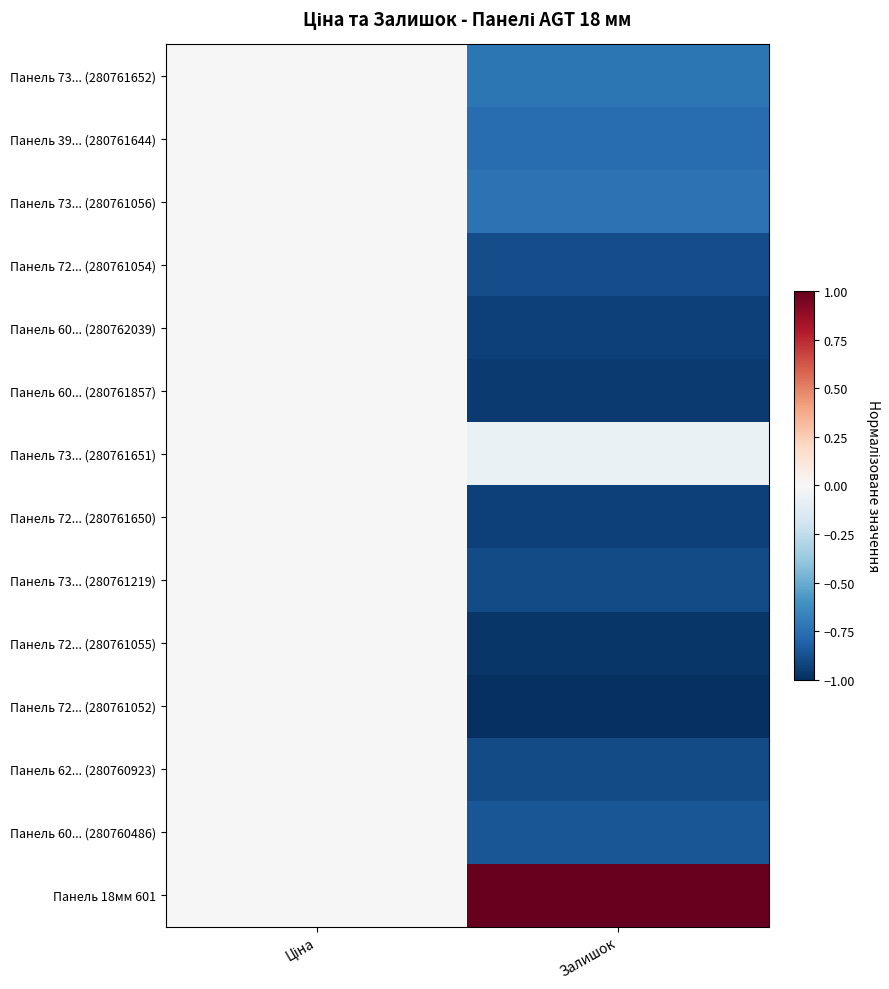

What is the total value across all series at Залишок?

-9.6